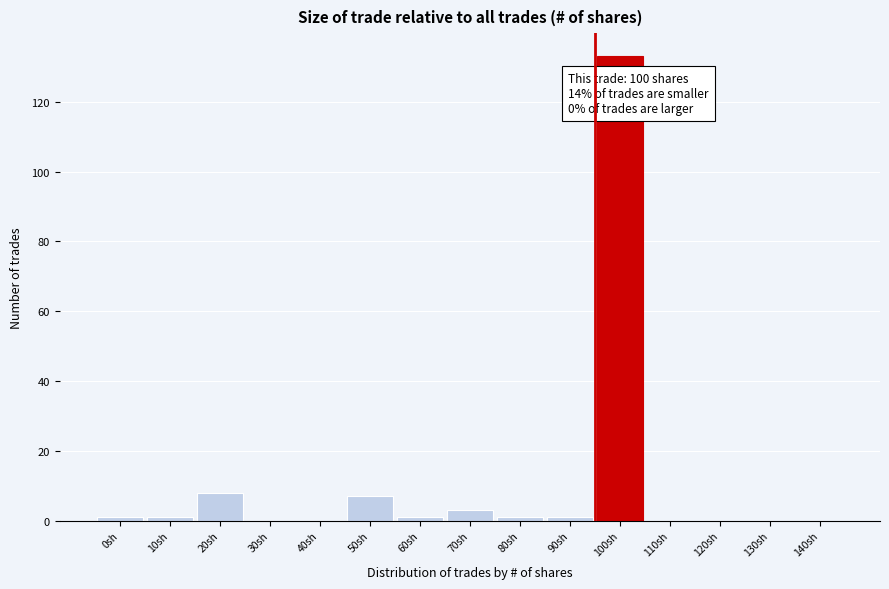

Reading left to right, list all the values displayed in this chart.

0sh=1	10sh=1	20sh=8	30sh=0	40sh=0	50sh=7	60sh=1	70sh=3	80sh=1	90sh=1	100sh=133	110sh=0	120sh=0	130sh=0	140sh=0